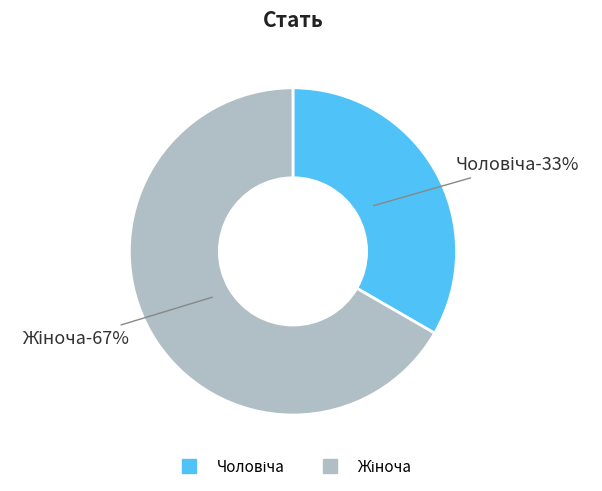

Which category accounts for the majority?

Жіноча